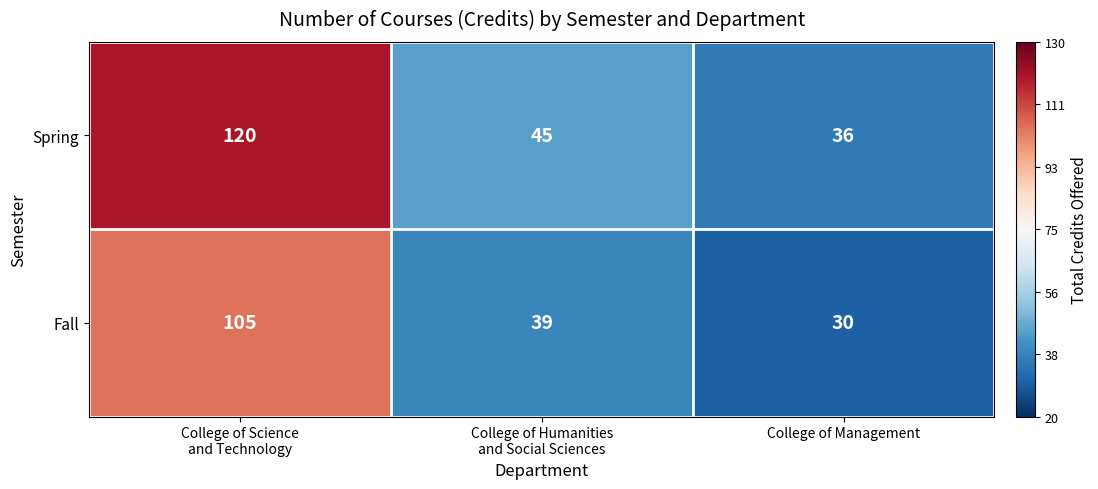

Which series has the largest total across all categories?

Spring